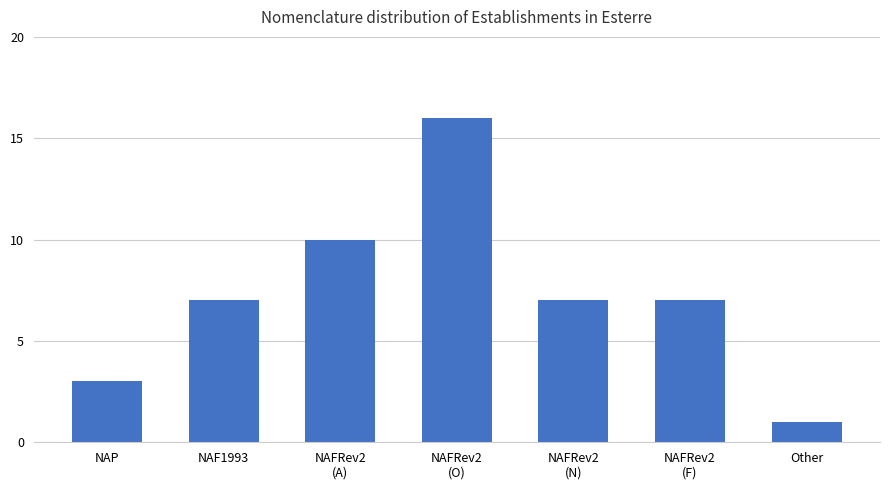

What is the difference between the values at NAFRev2
(O) and NAFRev2
(F)?

9